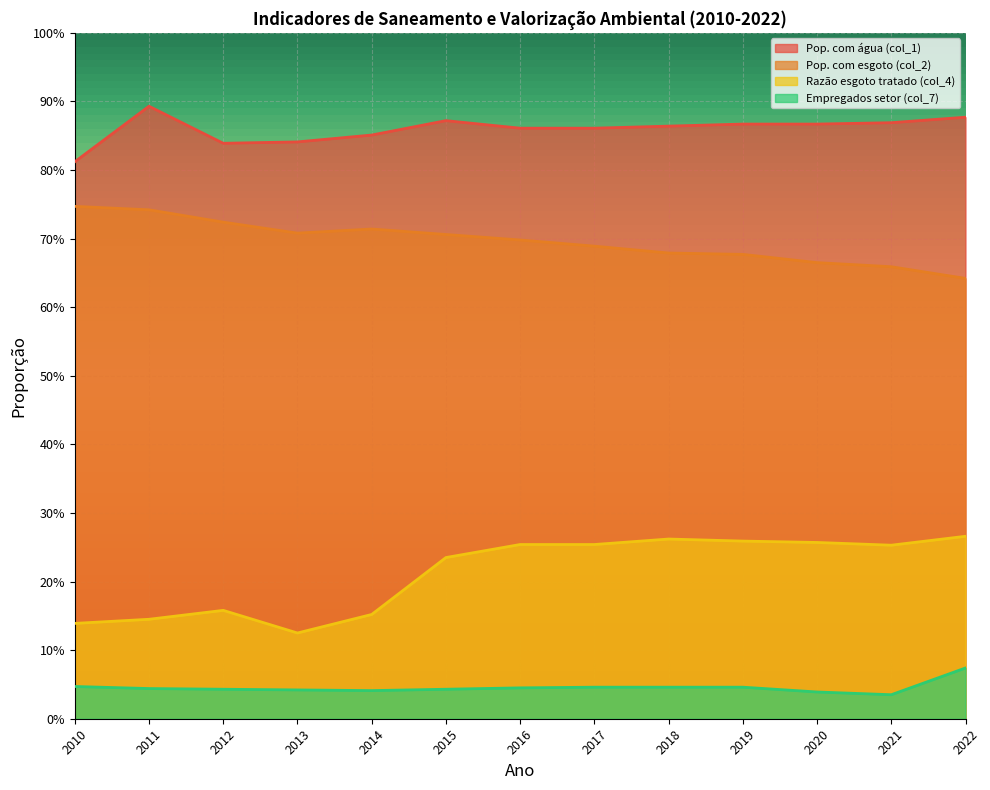

Rank the series at 2015 from lowest to highest value.

Empregados setor (col_7), Razão esgoto tratado (col_4), Pop. com esgoto (col_2), Pop. com água (col_1)